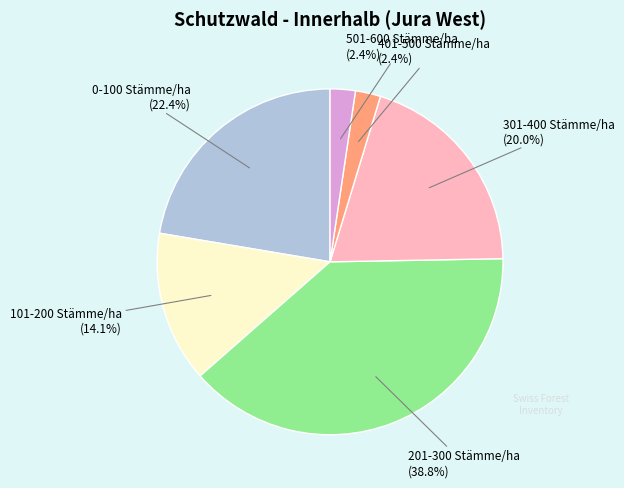

Is there a majority slice in this chart?

No